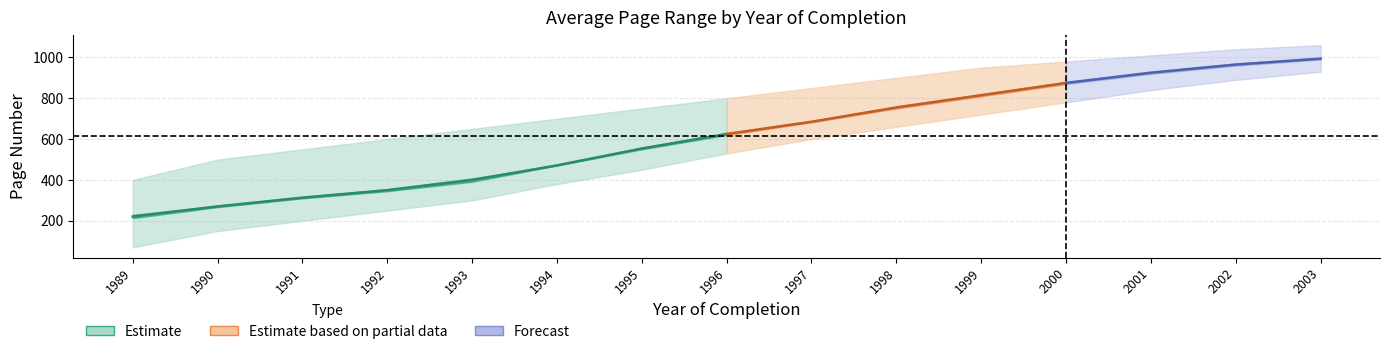

True or false: Letzte Seite and Erste Seite intersect in this chart.

False